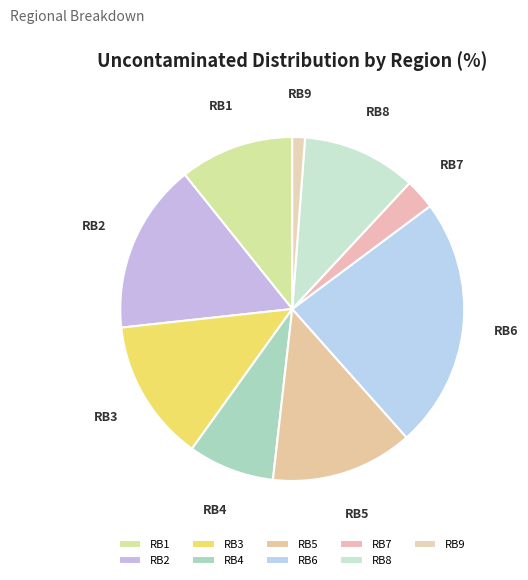

Does RB2 account for over 50% of the chart?

No